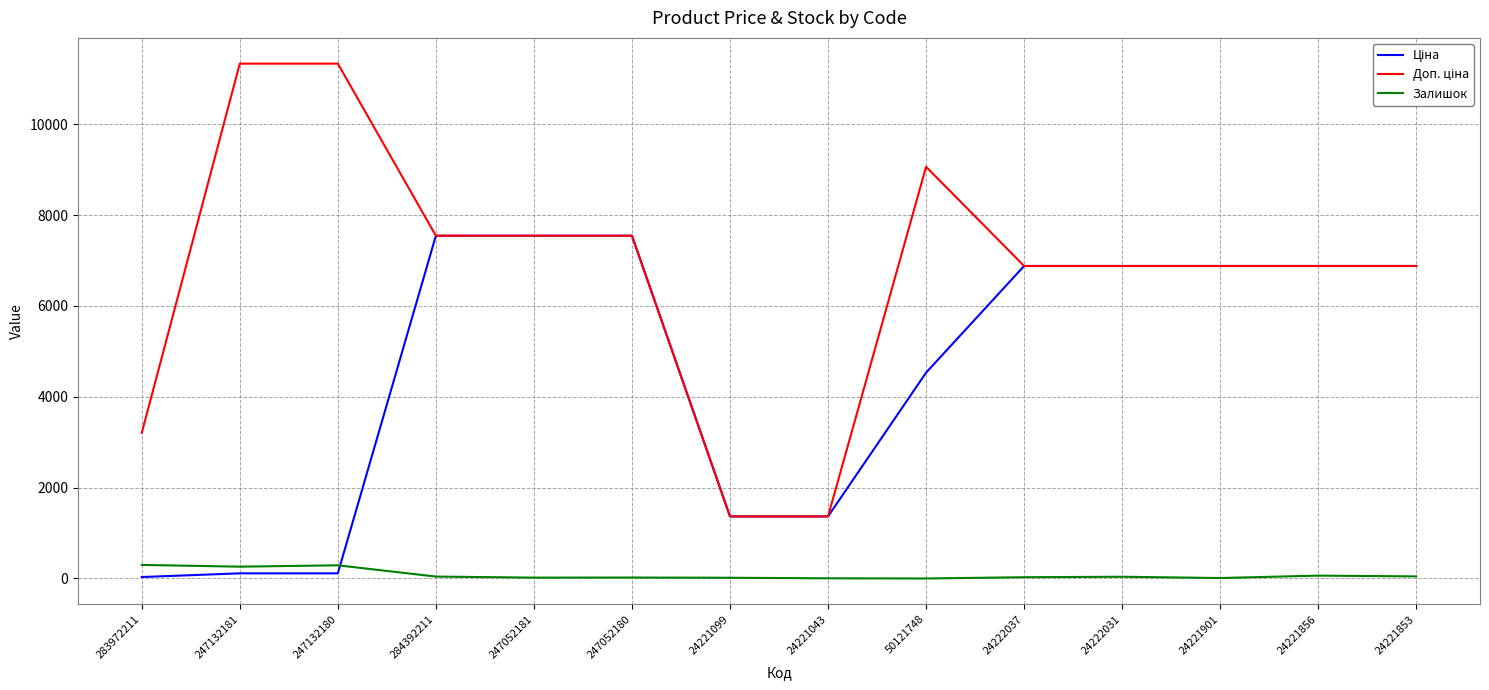

True or false: Залишок has a value of 46.0 at 24221853.

True